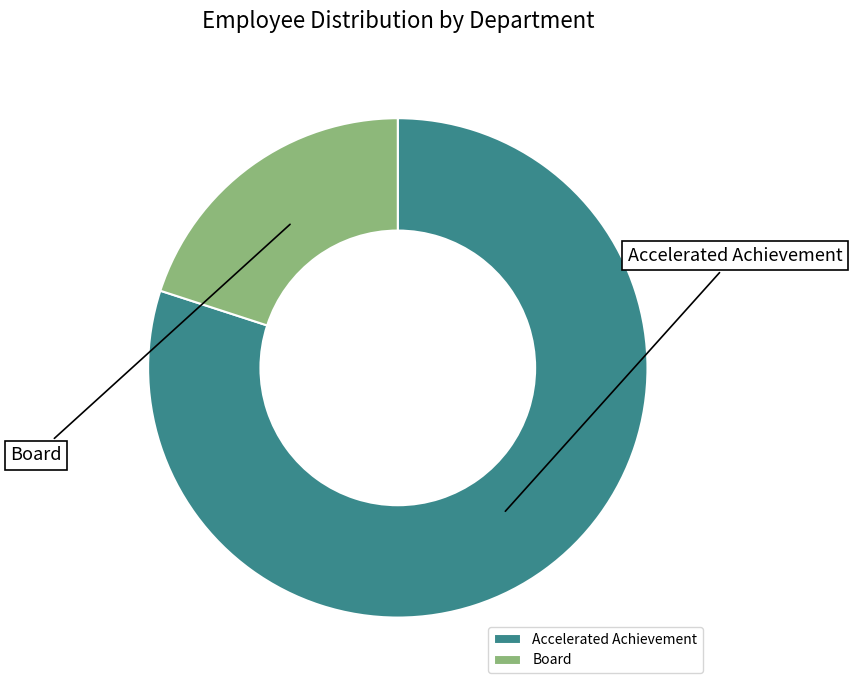

To the nearest percent, what is the difference between the largest and smallest slice percentages?

60%